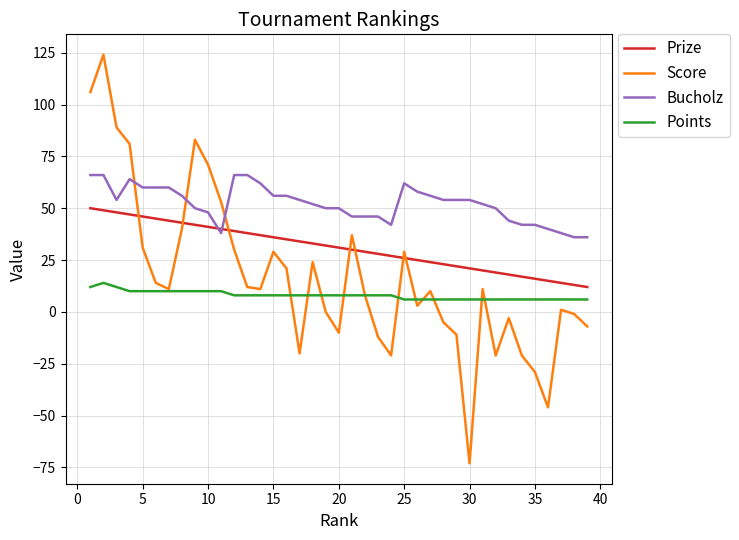

What is the difference between the maximum and second lowest values in the Points series?

8